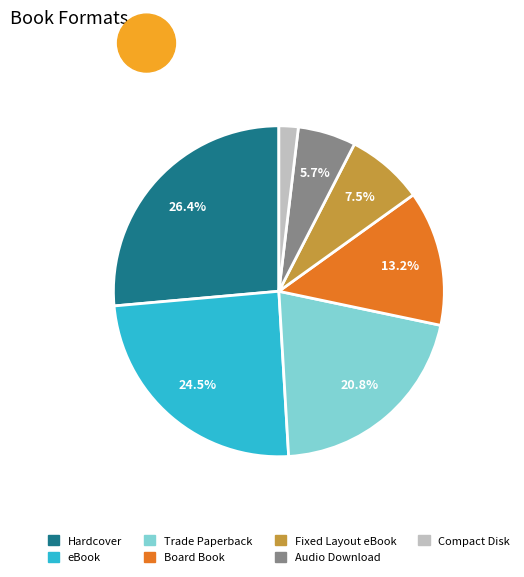

Is there a majority slice in this chart?

No